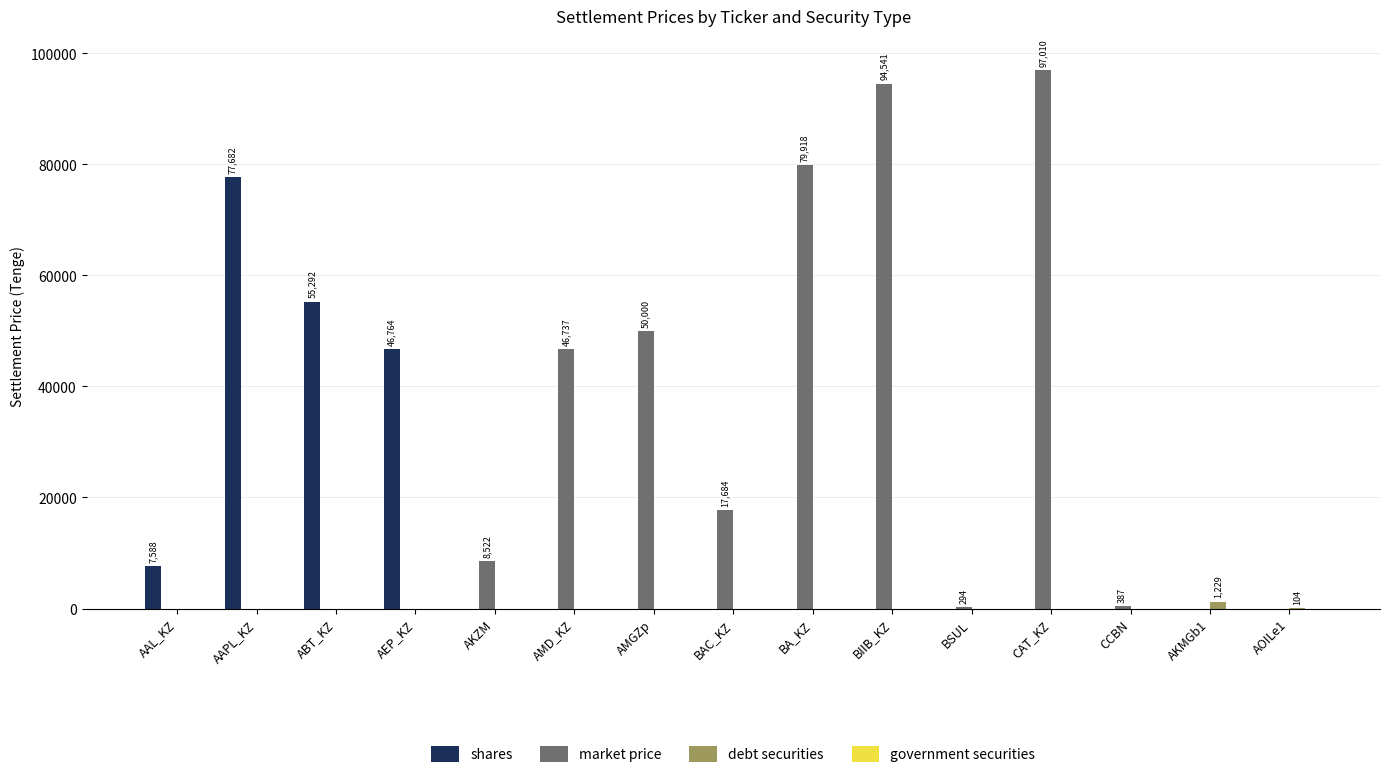

At which label is shares closest to 38840?

AEP_KZ